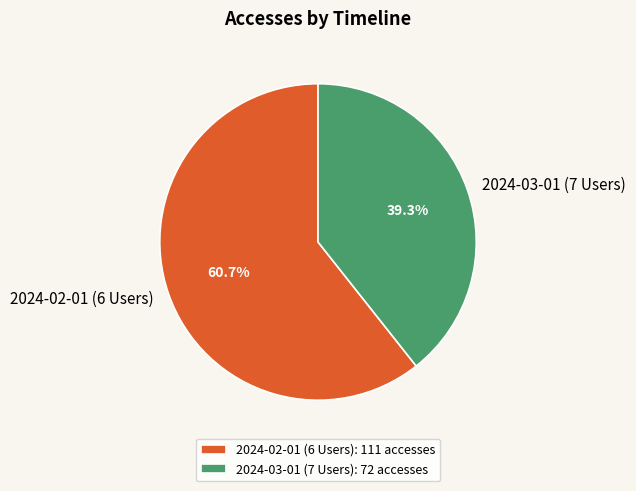

Which category has the biggest portion of the pie?

2024-02-01 (6 Users)